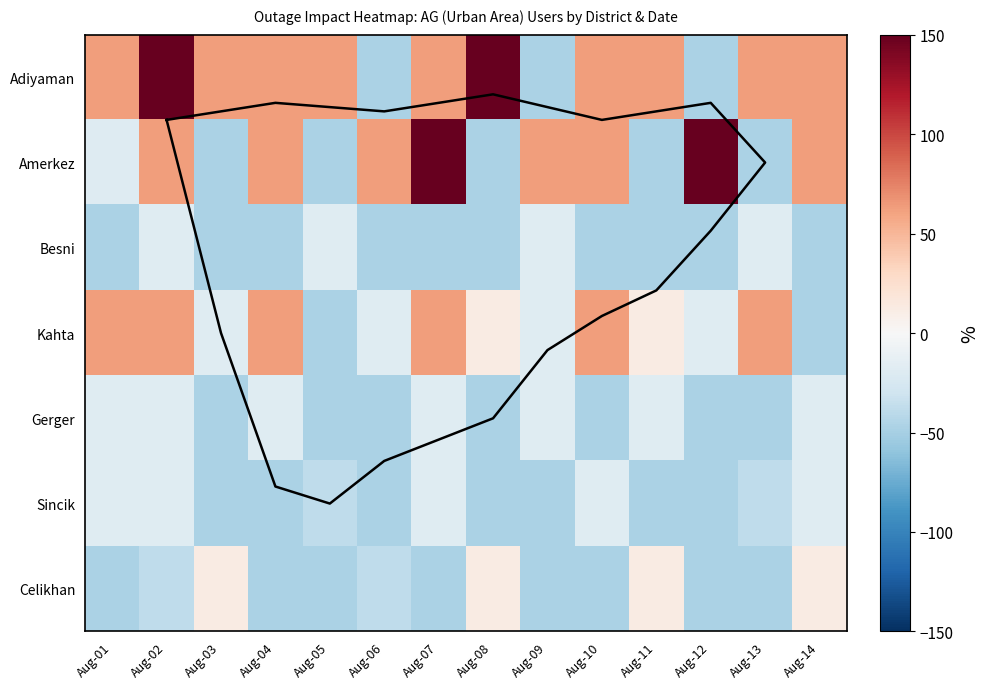

What is the sum of all Adiyaman values?

981.4